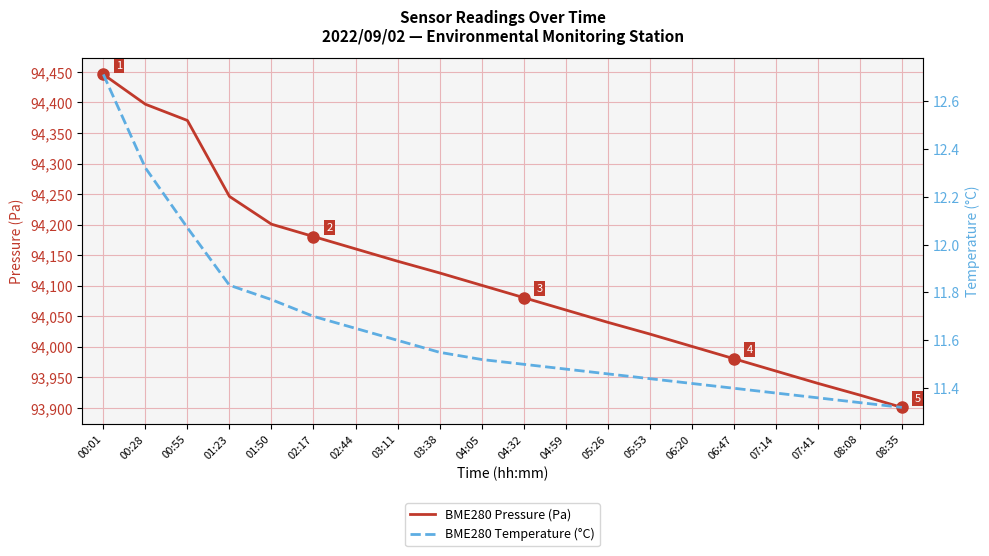

True or false: BME280 Pressure (Pa) has a value of 93940.1 at 07:41.

True